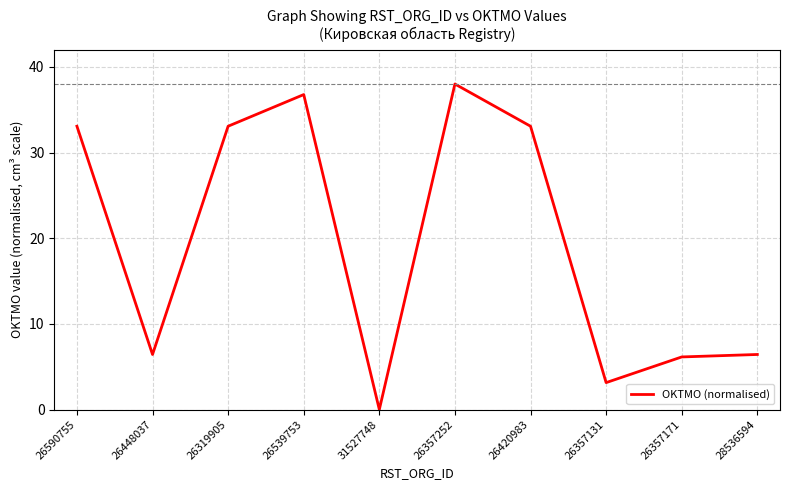

How many categories are shown in the chart?

10